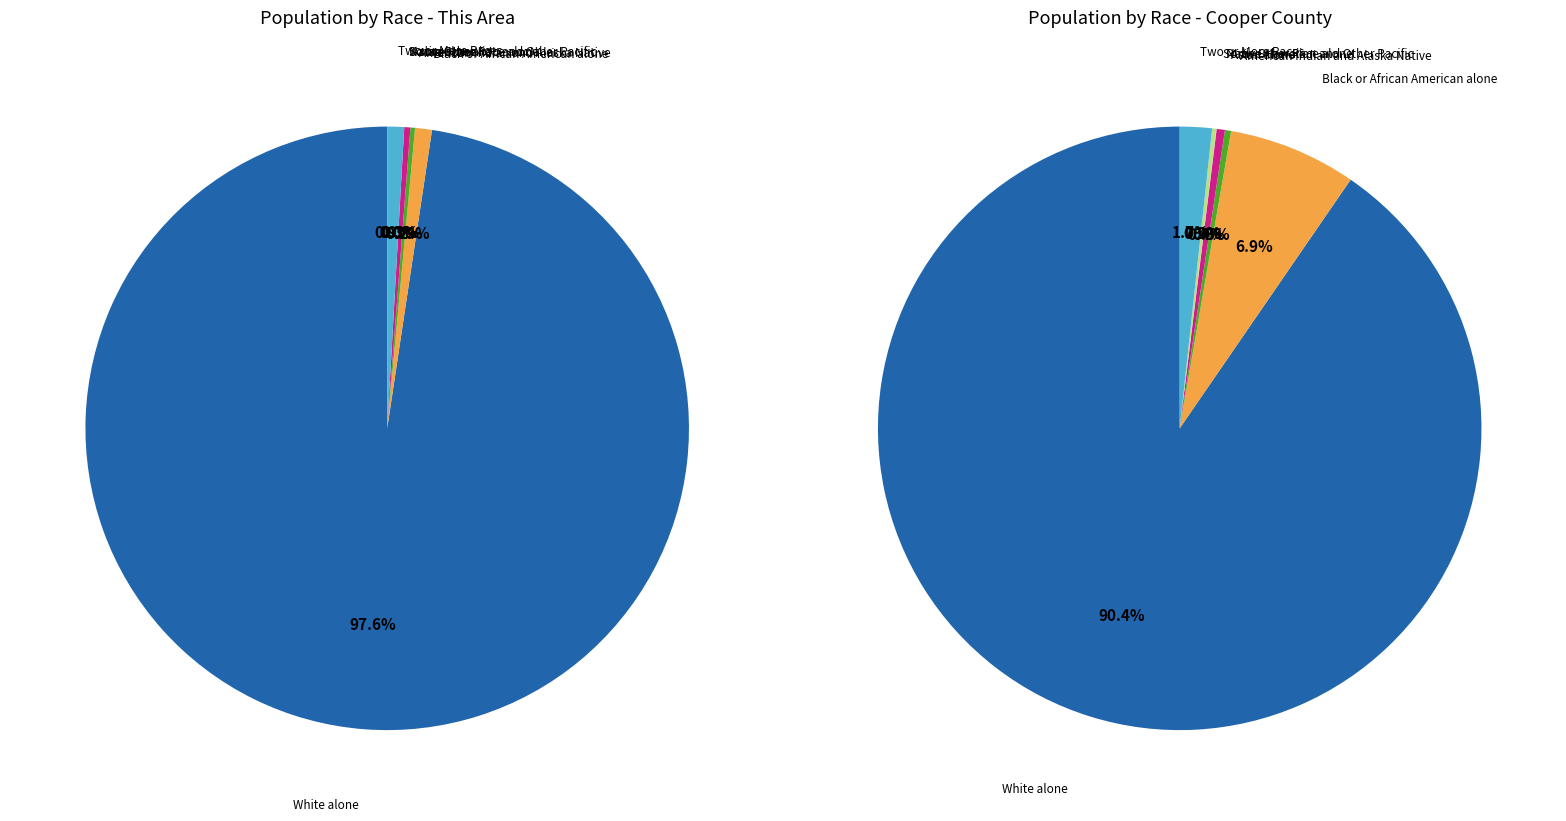

To the nearest percent, what is the combined percentage of American Indian and Alaska Native and Two or More Races?

2%